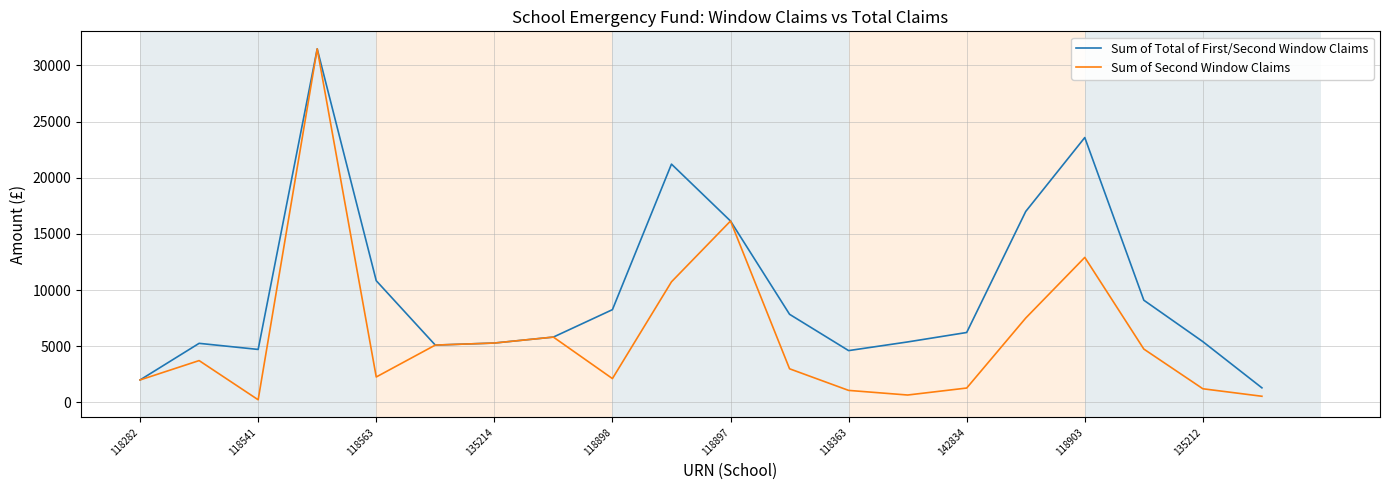

How many interior local valleys does the Sum of Total of First/Second Window Claims series have?

3